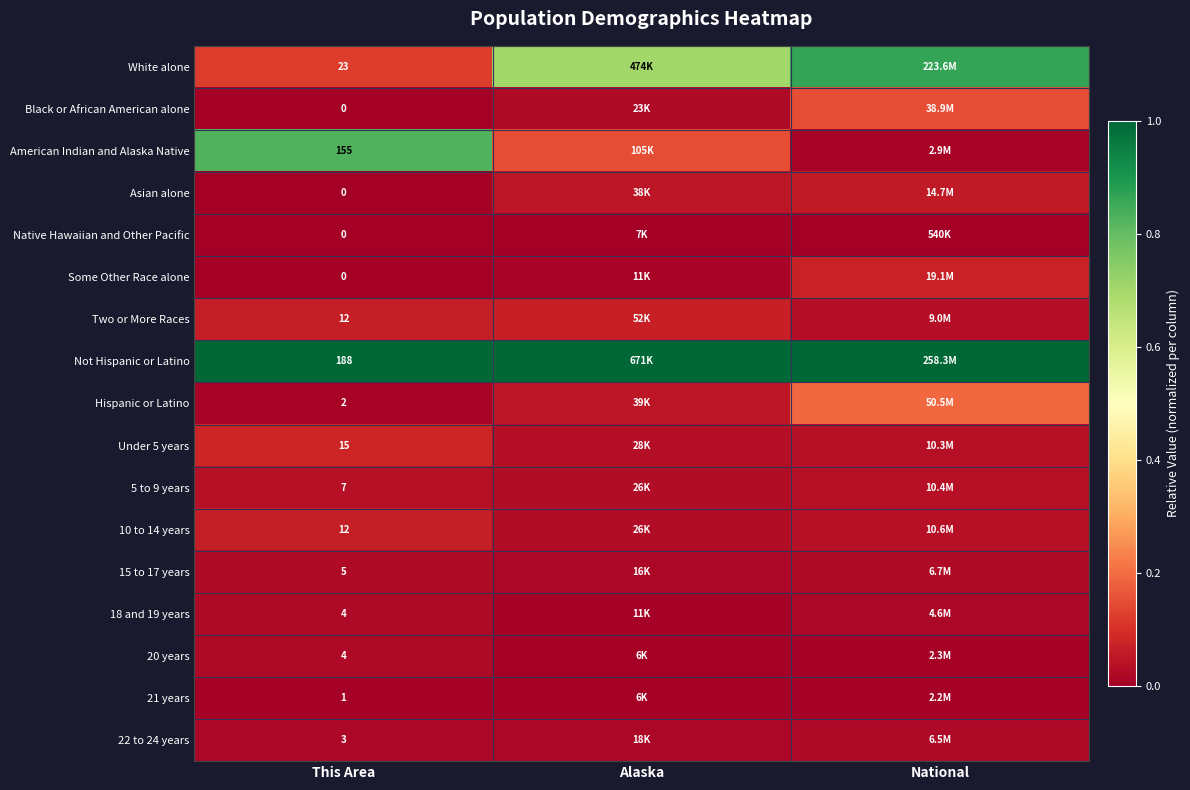

At which category does the chart reach its minimum across all series?

This Area